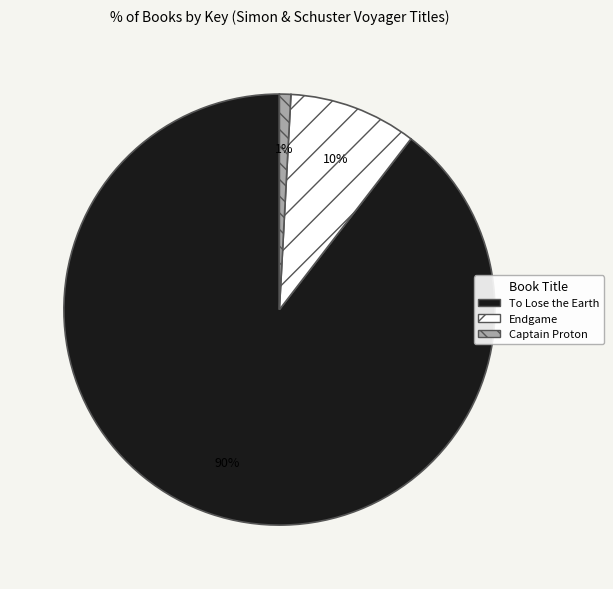

Count the number of slices in the pie.

3